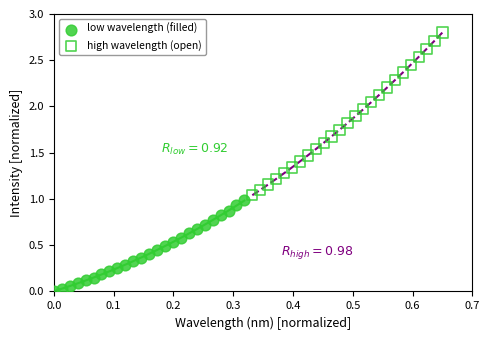

Which series has the largest Y range (max minus min)?

high wavelength (open)